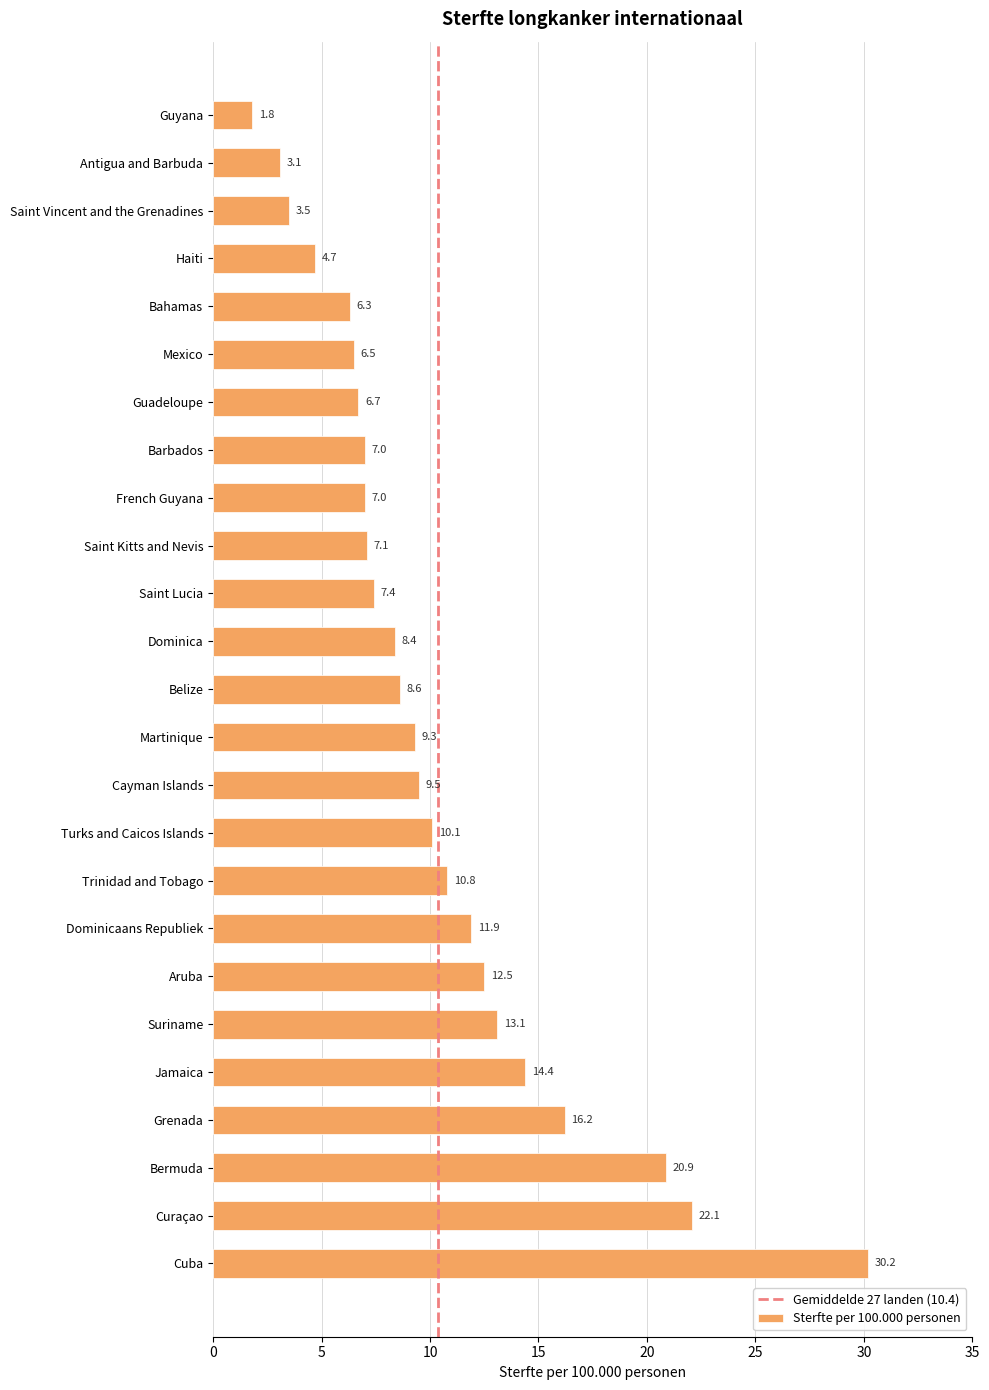

True or false: the data shows 1.9 at Saint Vincent and the Grenadines.

False